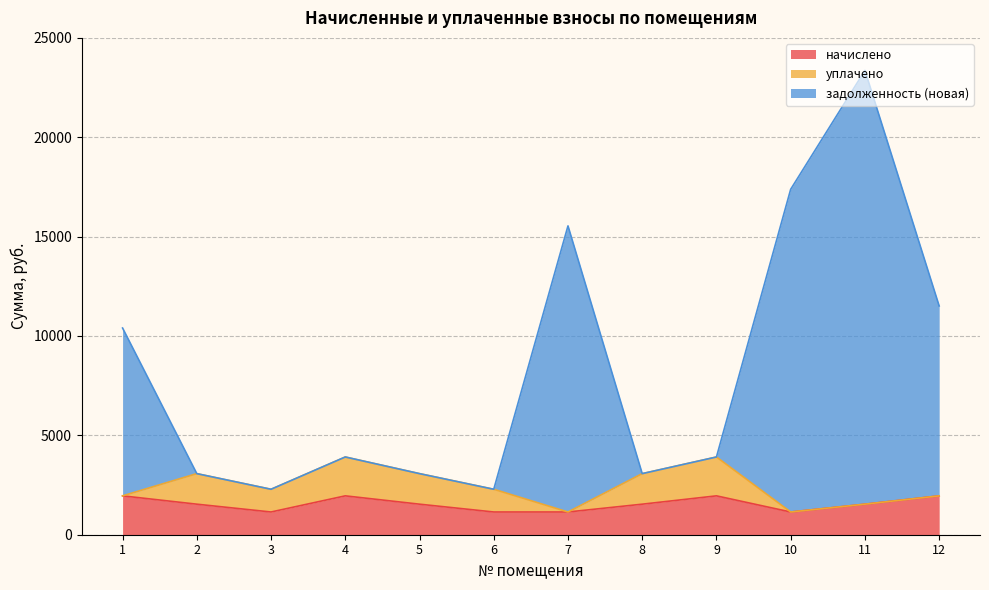

What is the spread (max minus min) of values at 12?

9555.1